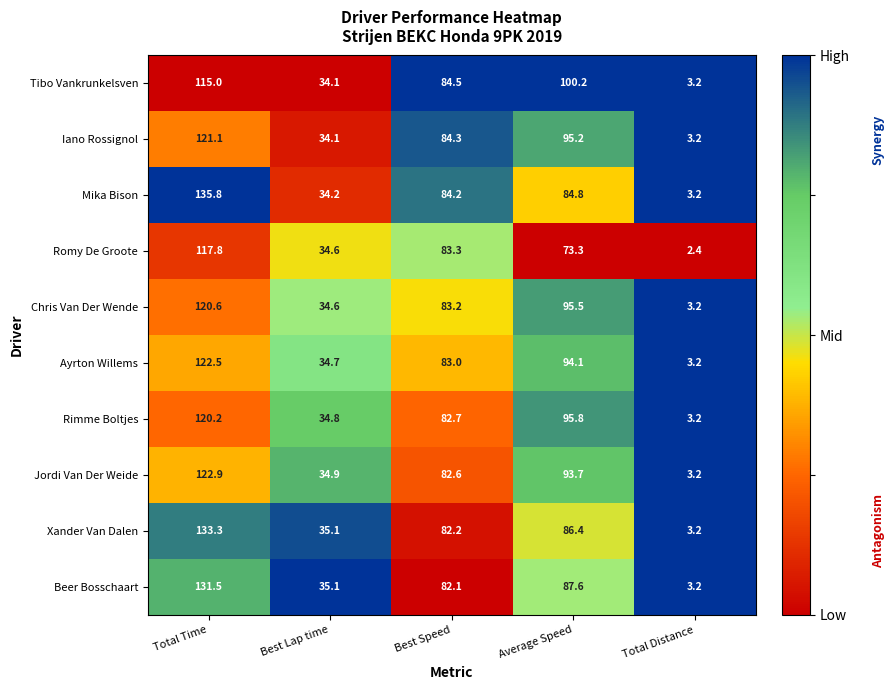

At how many categories does at least one series exceed 83?

3